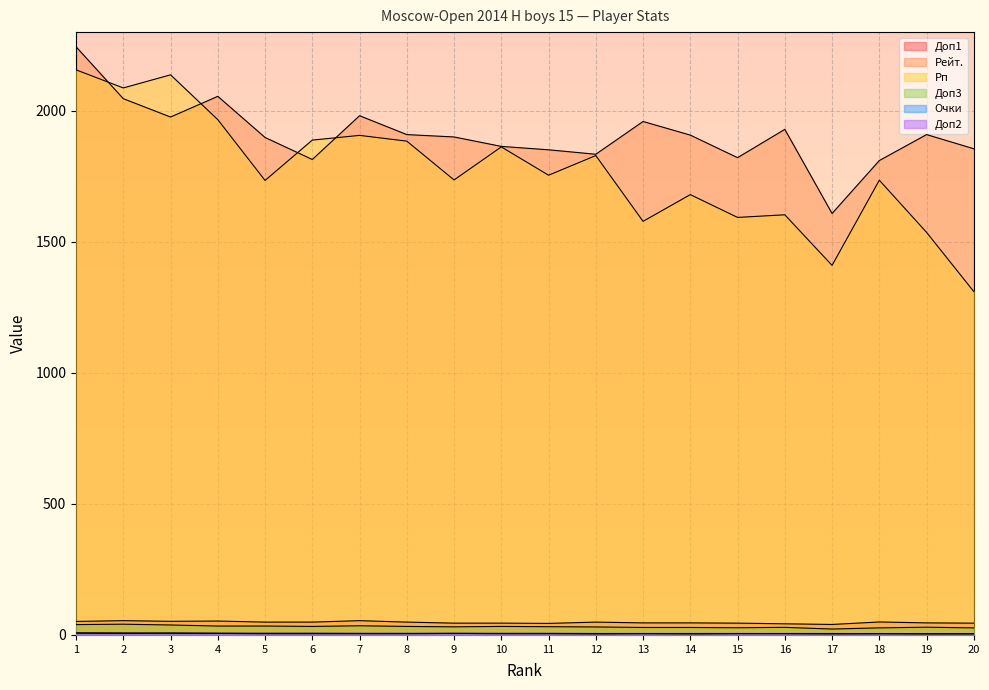

What is the difference between the highest and lowest values at 8?

1904.0